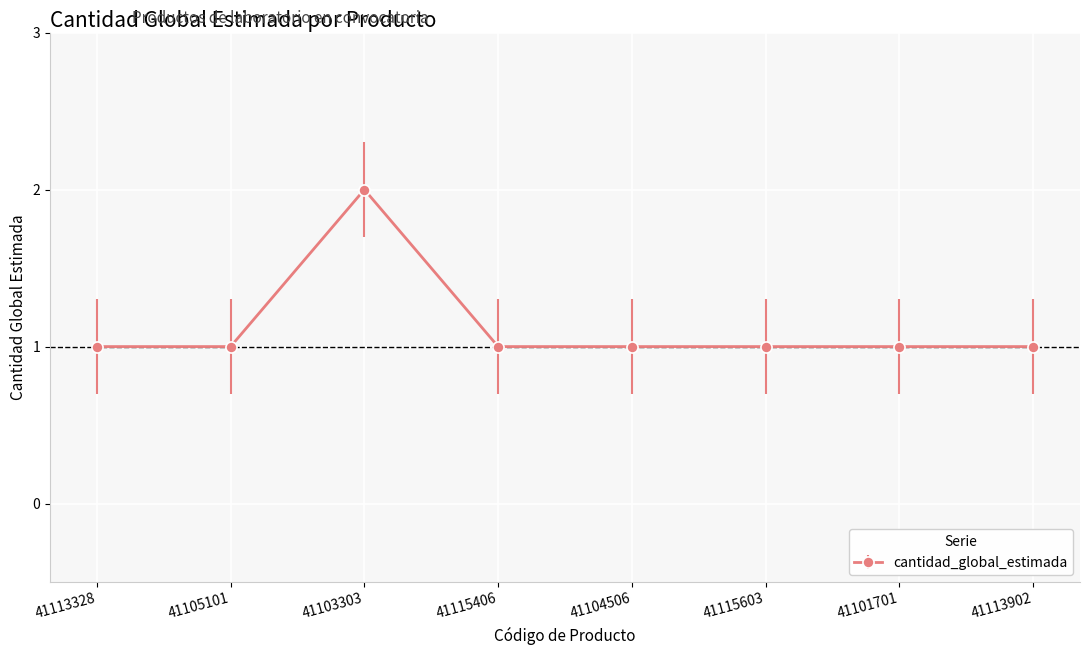

Which category has the highest value across all series?

41103303